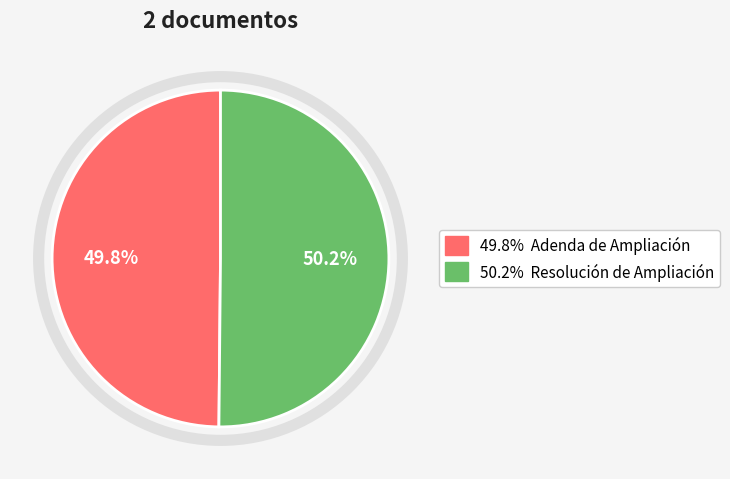

Is there any slice that represents more than half of the pie?

Yes